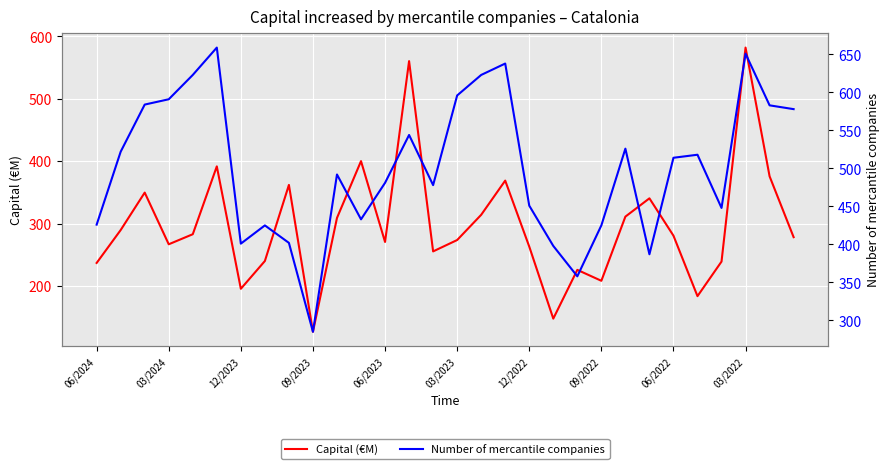

At 28, list the series in order from largest to smallest.

Number of mercantile companies, Capital (€M)